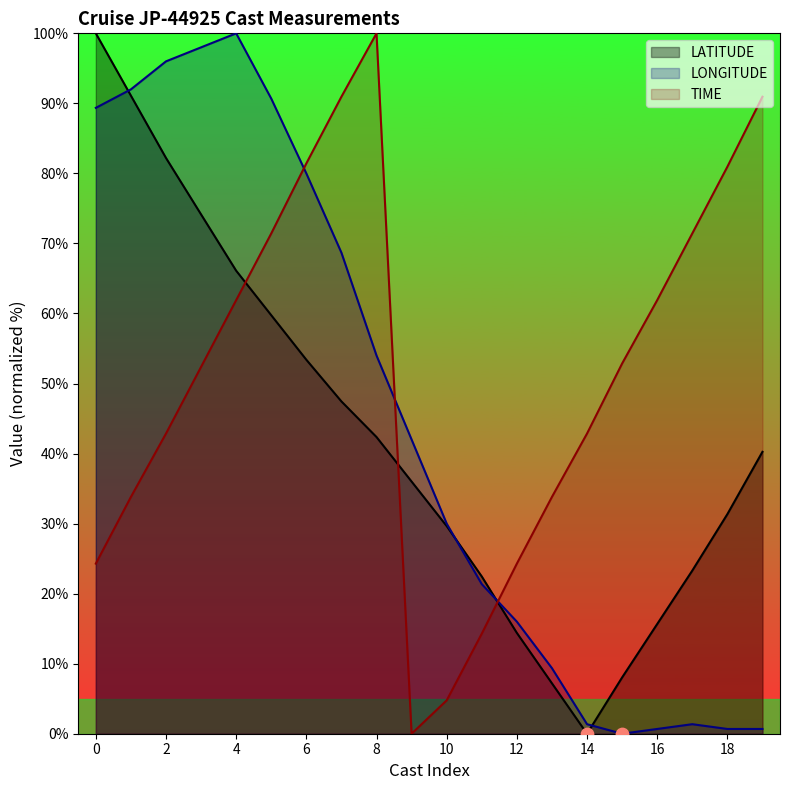

What are all the series names shown in the legend?

LATITUDE, LONGITUDE, TIME